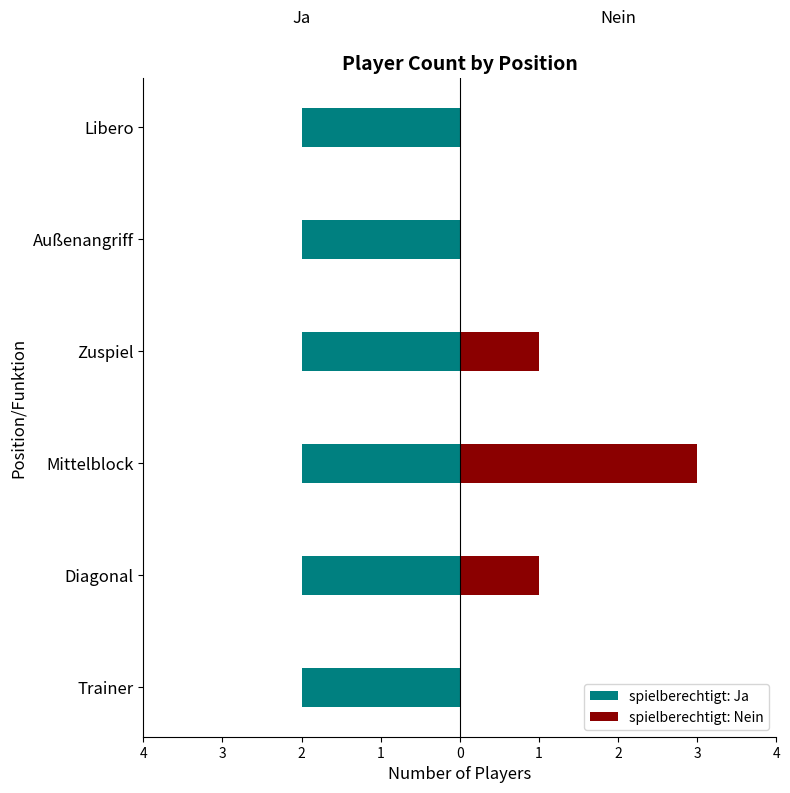

What are all the series names shown in the legend?

spielberechtigt: Ja, spielberechtigt: Nein